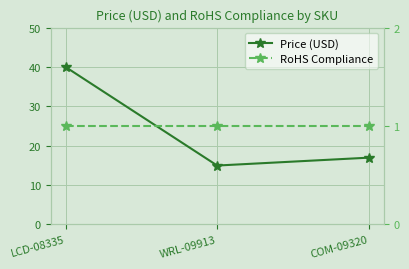

What is the approximate value of RoHS Compliance at WRL-09913?

1.0